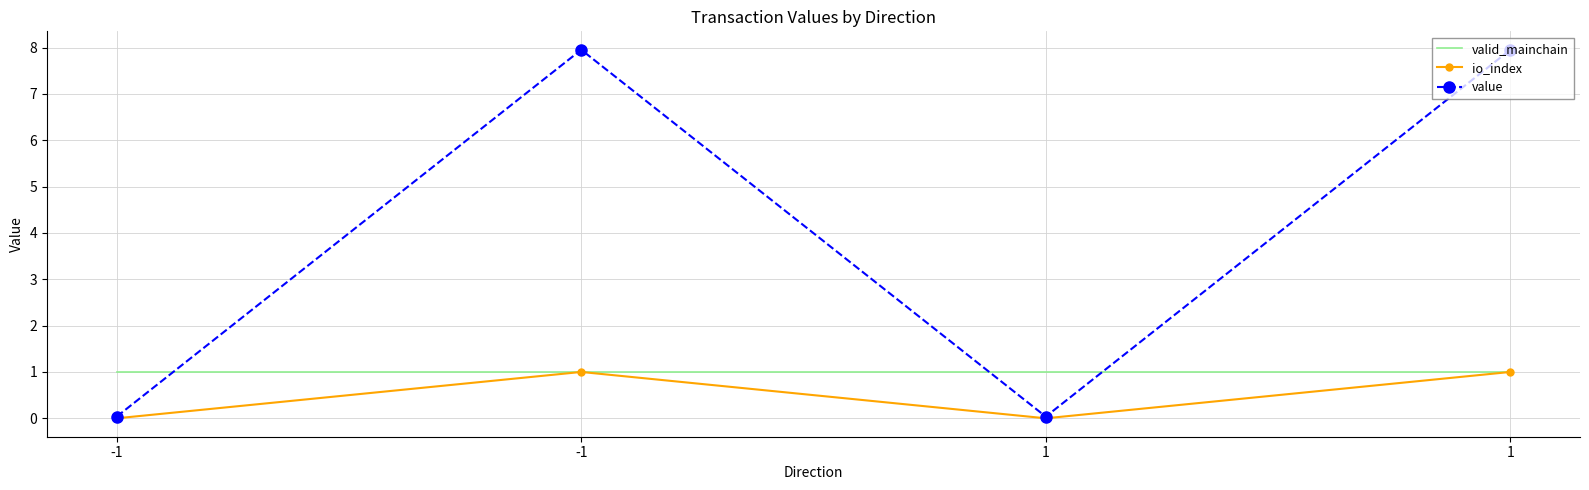

What are all the series names shown in the legend?

valid_mainchain, io_index, value